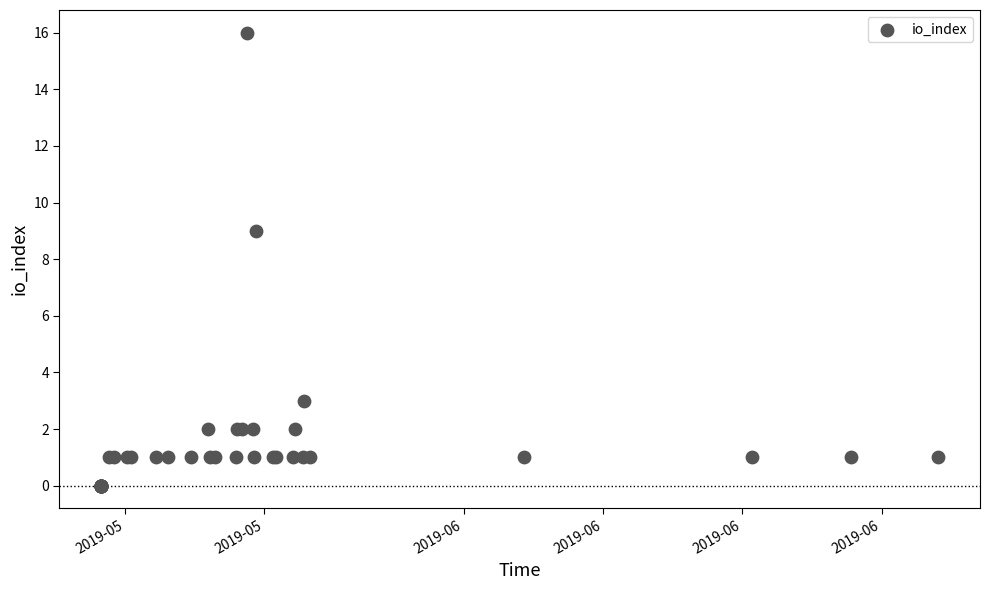

What Y value in the scatter plot is closest to 8?

9